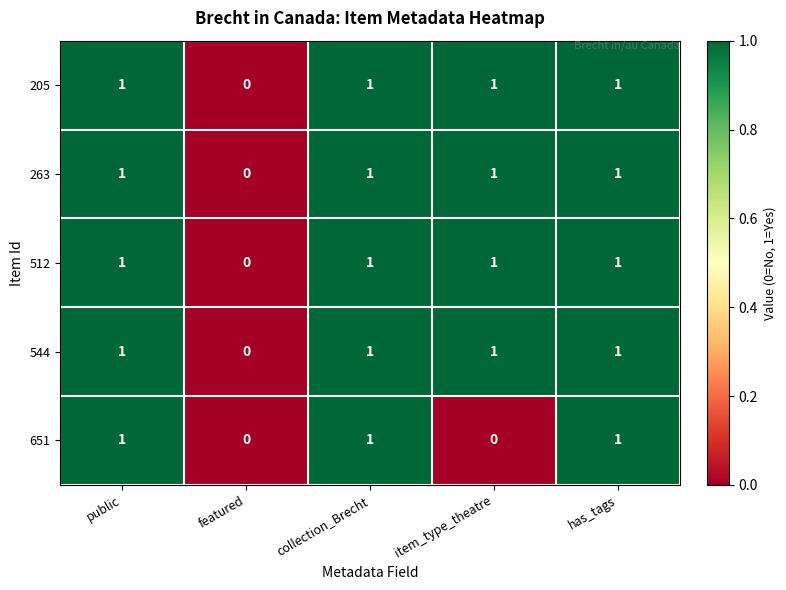

Which category has the lowest value in the 205 series?

featured